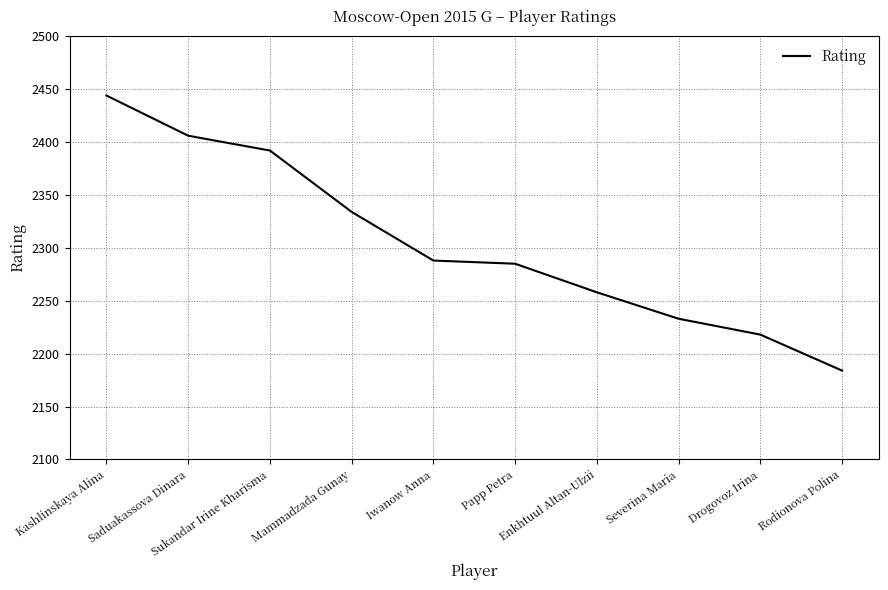

What is the smallest value displayed?

2184